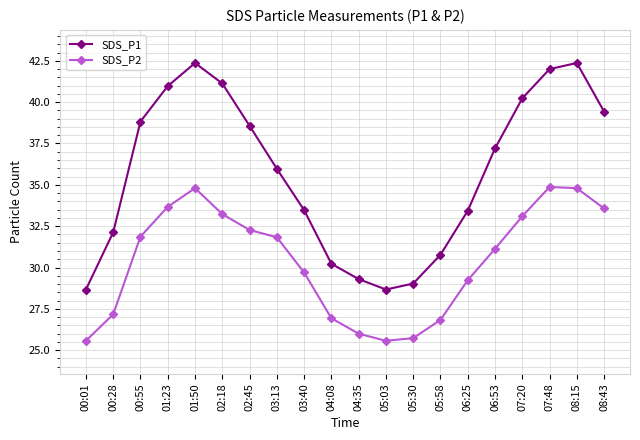

What are all the series names shown in the legend?

SDS_P1, SDS_P2